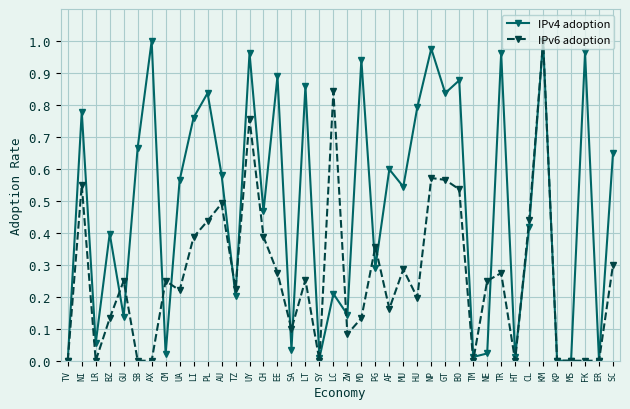

Which series has the largest total across all categories?

IPv4 adoption